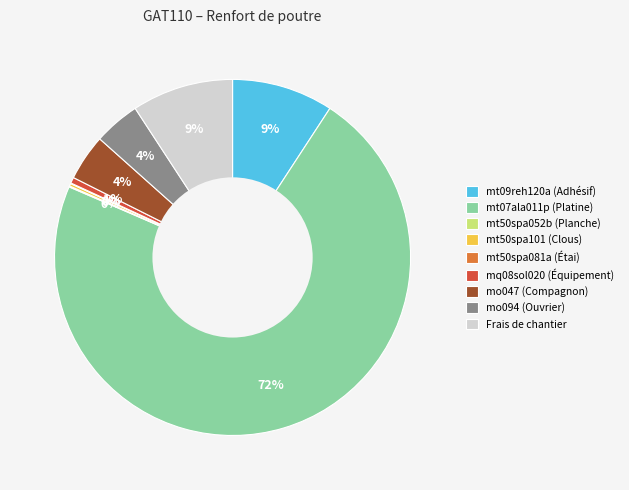

To the nearest percent, what portion does mq08sol020 (Équipement) represent?

1%